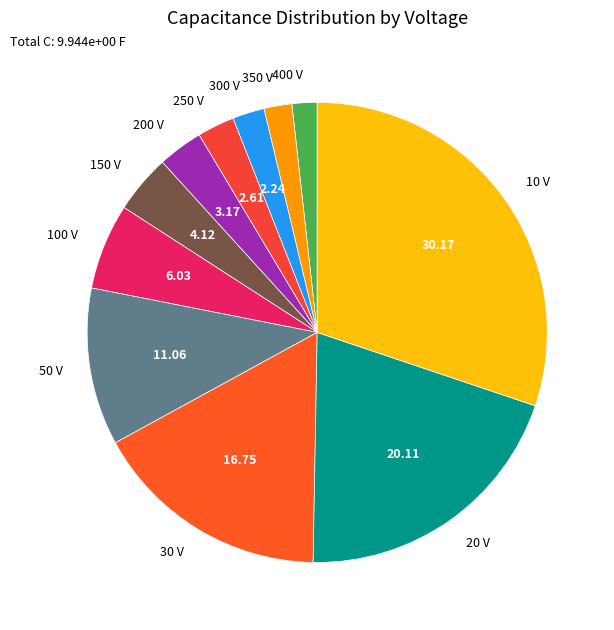

Does 50 V account for over 50% of the chart?

No